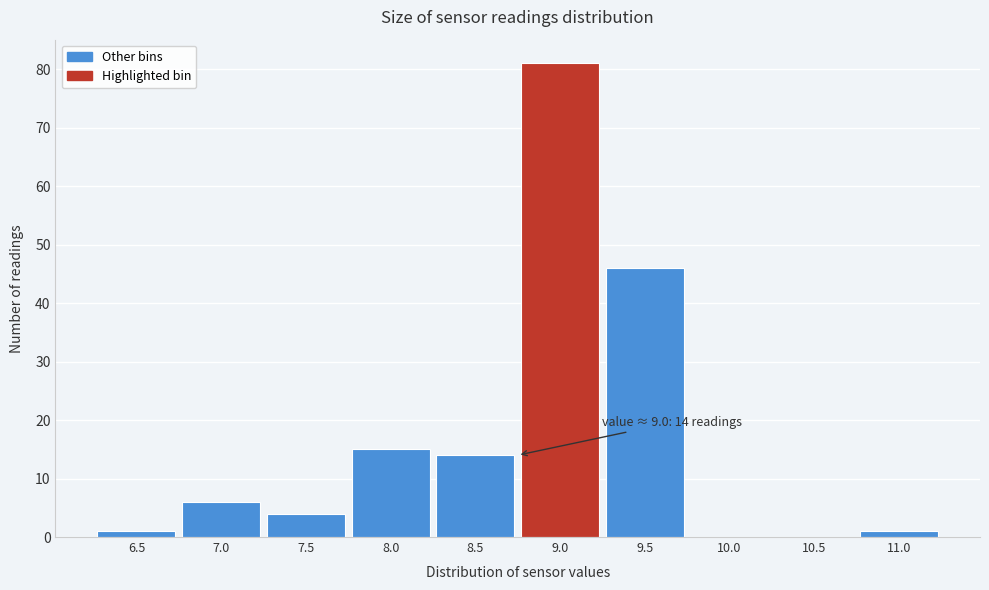

Reading left to right, what are all the values shown in this chart?

6.5=1	7.0=6	7.5=4	8.0=15	8.5=14	9.0=81	9.5=46	10.0=0	10.5=0	11.0=1